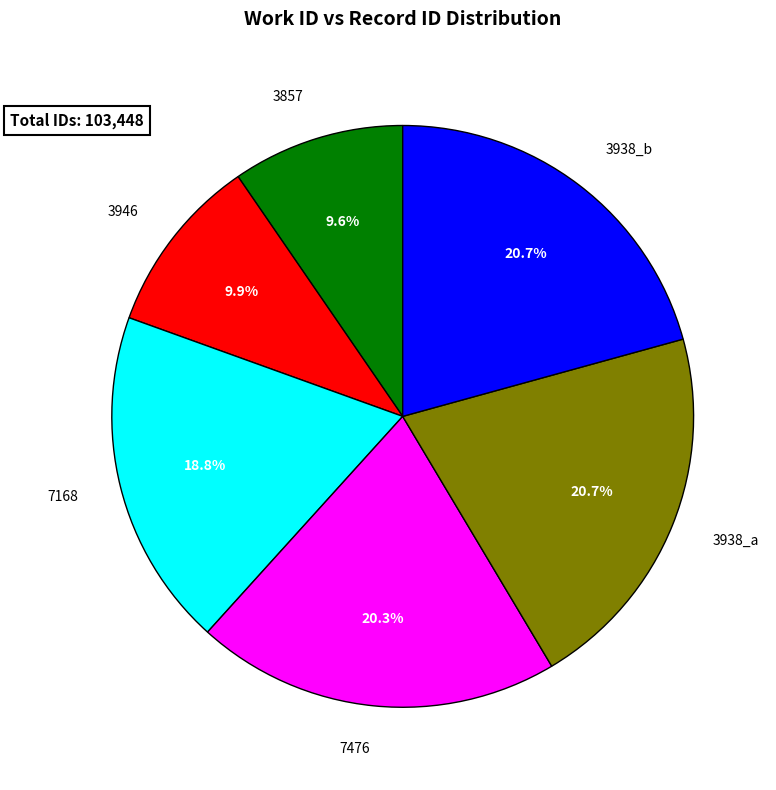

Which has a higher value, 3857 or 7168?

7168